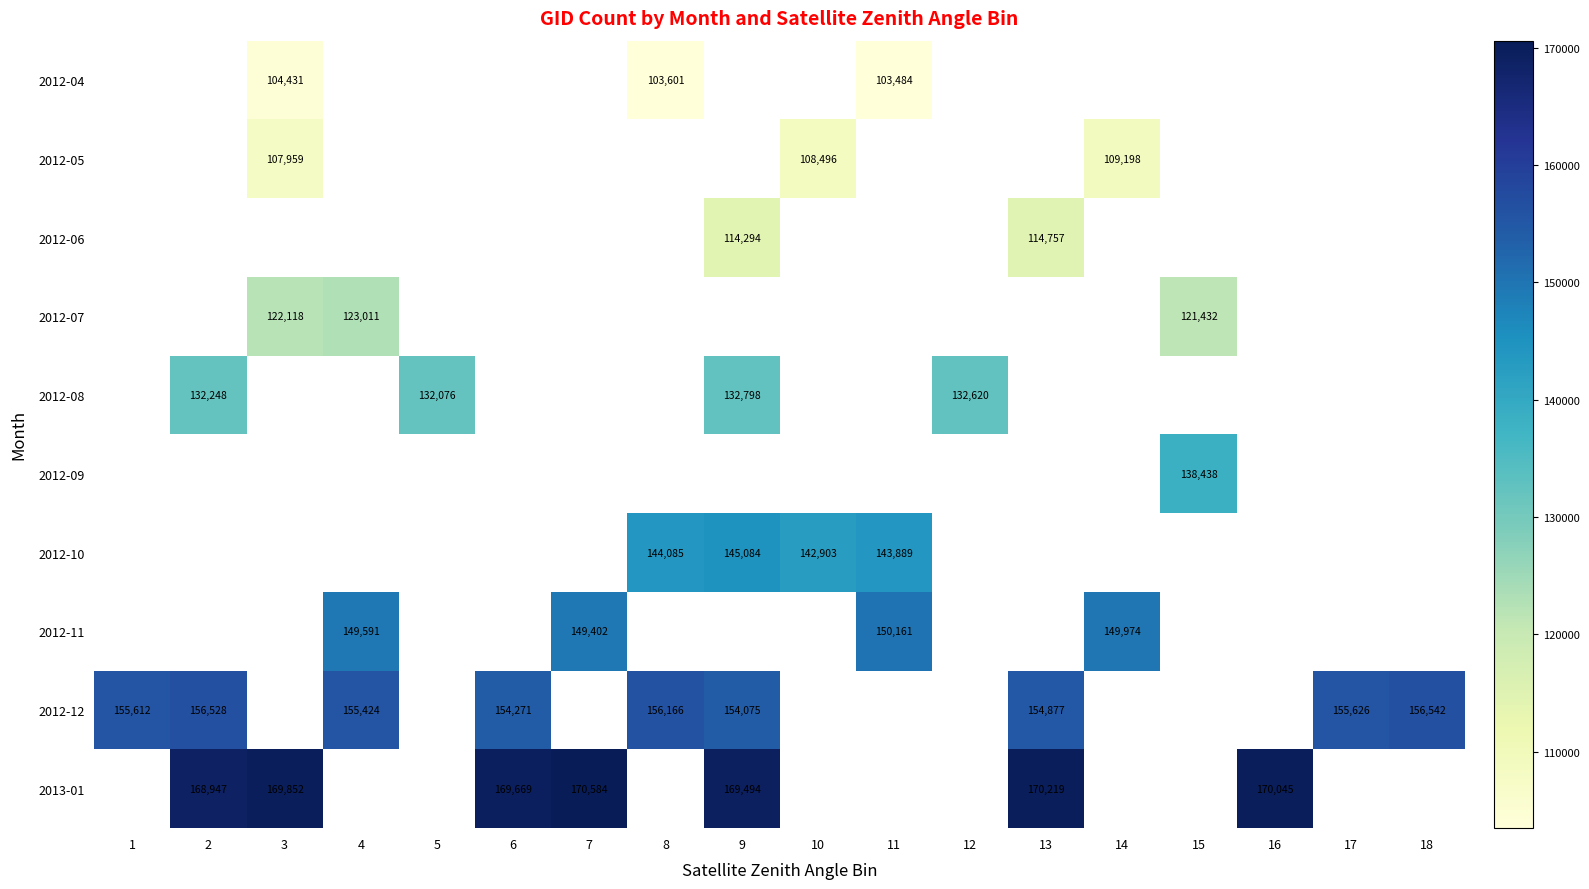

At which category does the chart reach its minimum across all series?

11